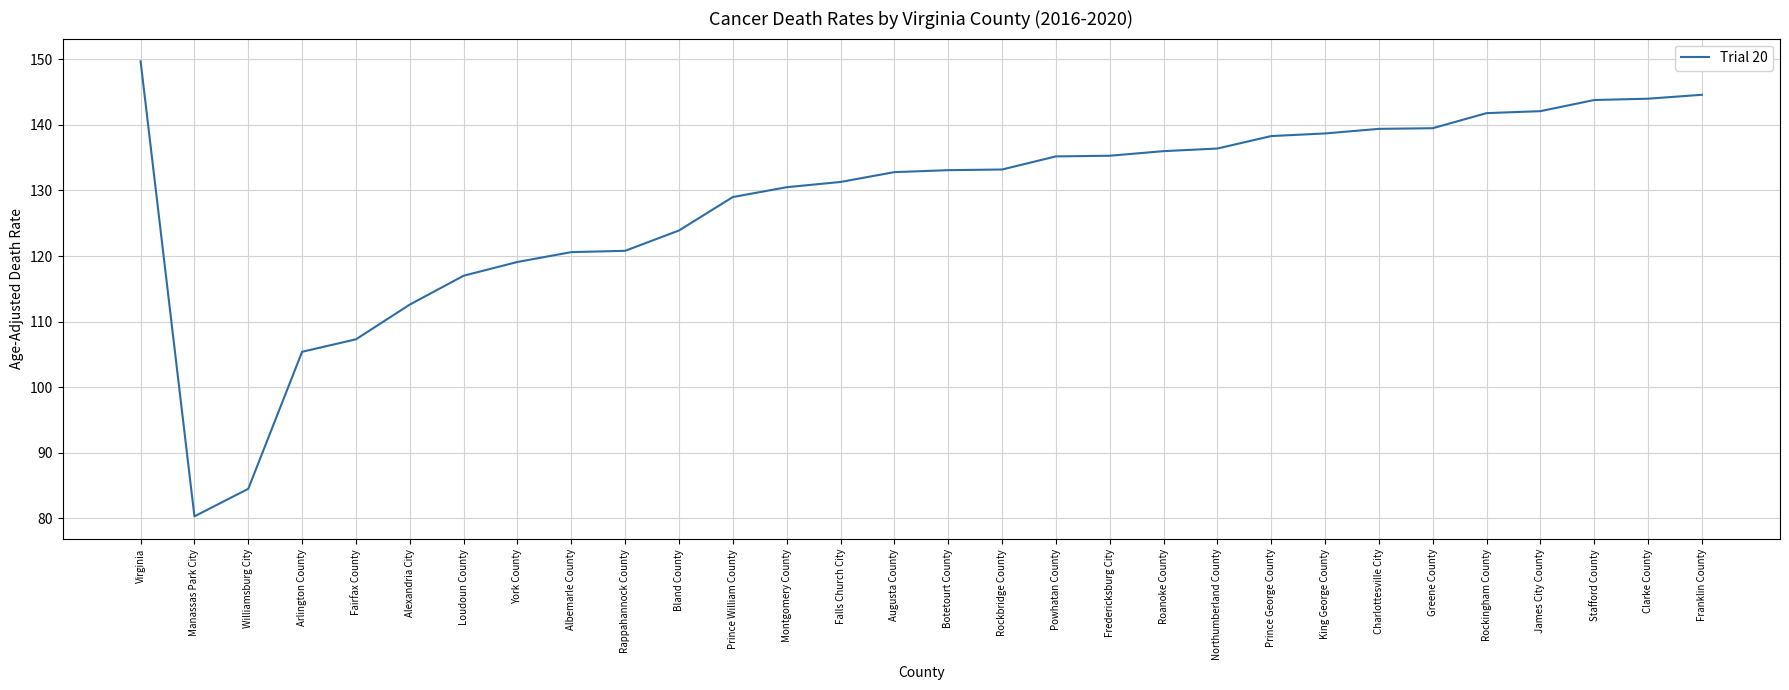

True or false: the data shows 136.0 at Roanoke County.

True